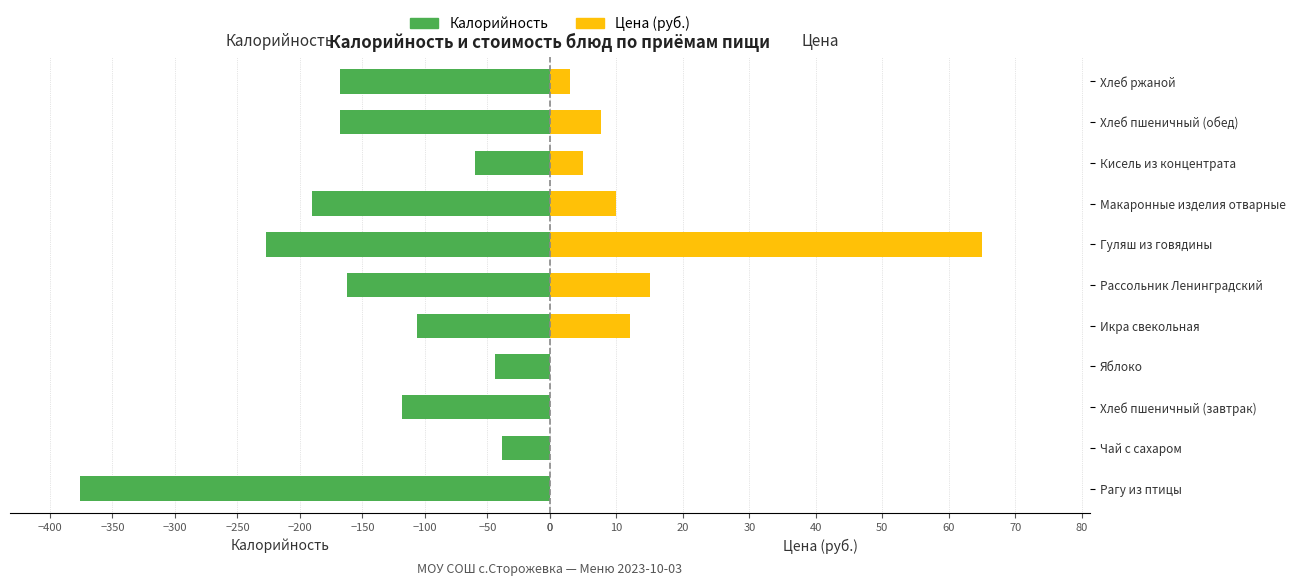

What is the difference between the second highest and second lowest values in the Калорийность series?

183.0